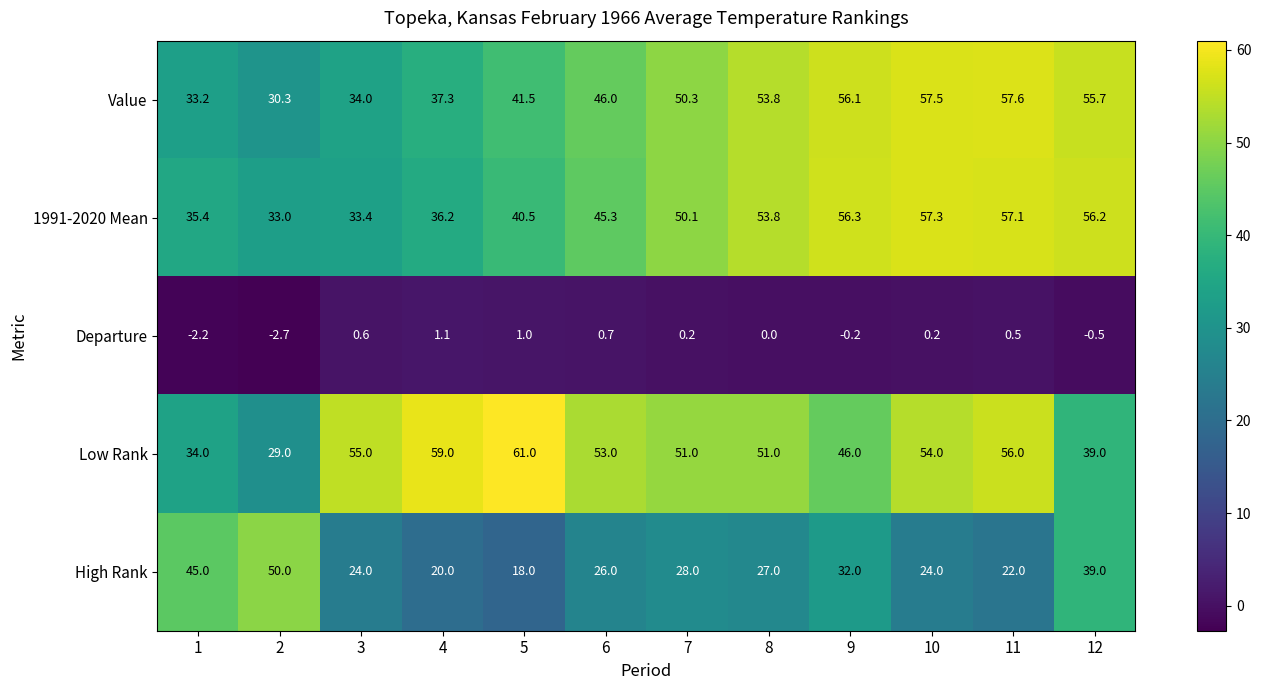

At which category does the chart reach its minimum across all series?

2